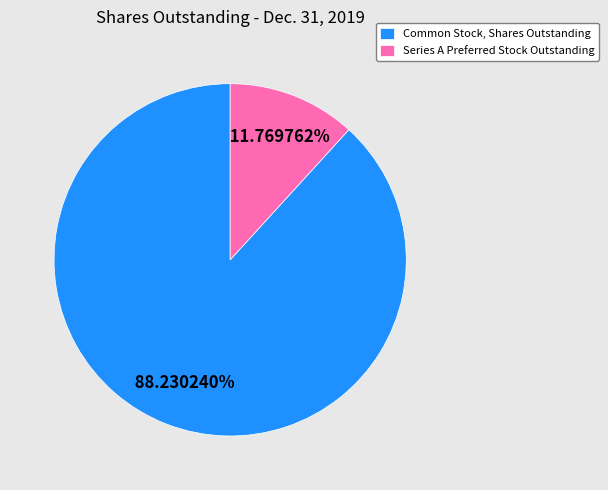

What percentage is the Series A Preferred Stock Outstanding slice, to the nearest percent?

12%